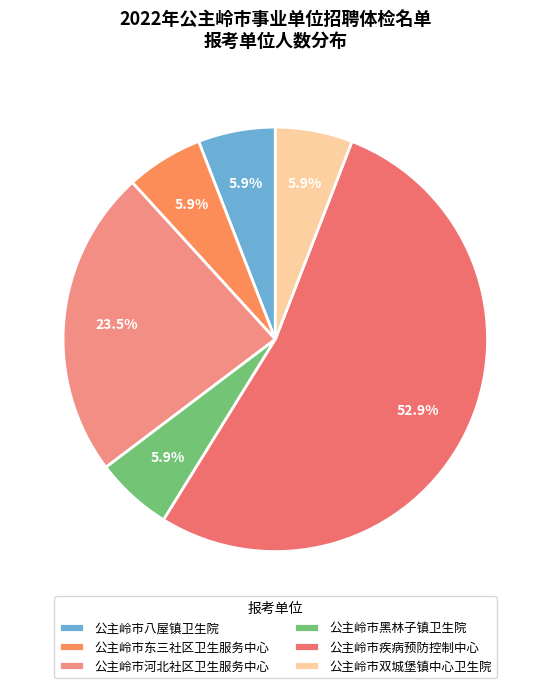

Is there any slice that represents more than half of the pie?

Yes